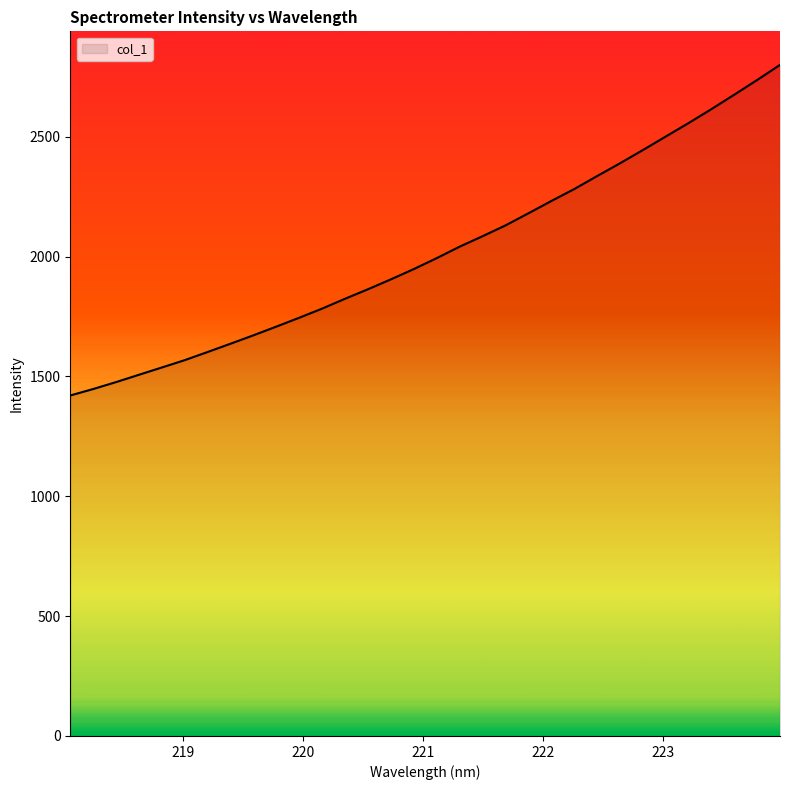

What is the smallest value displayed?

1420.8